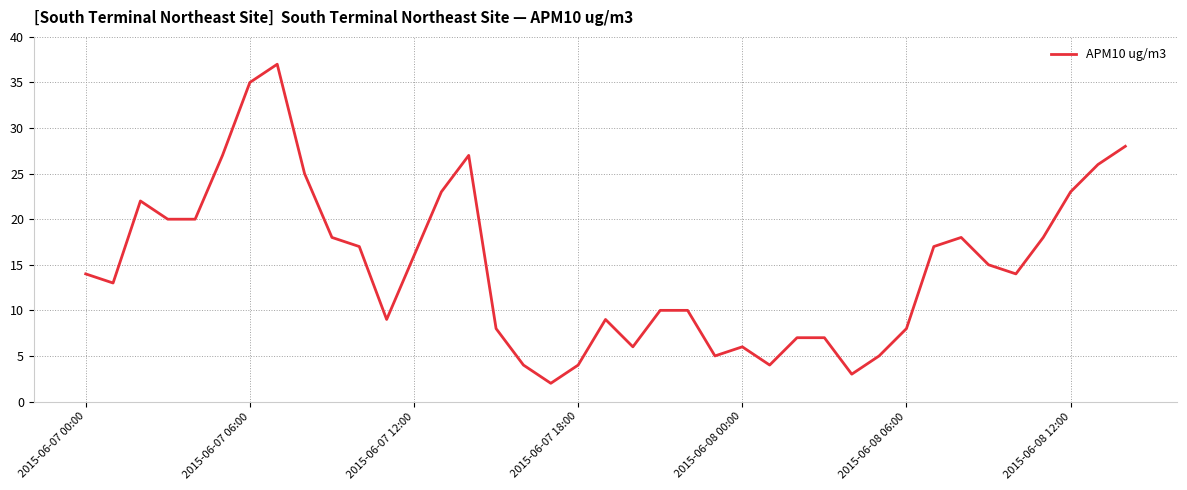

What is the smallest value displayed?

2